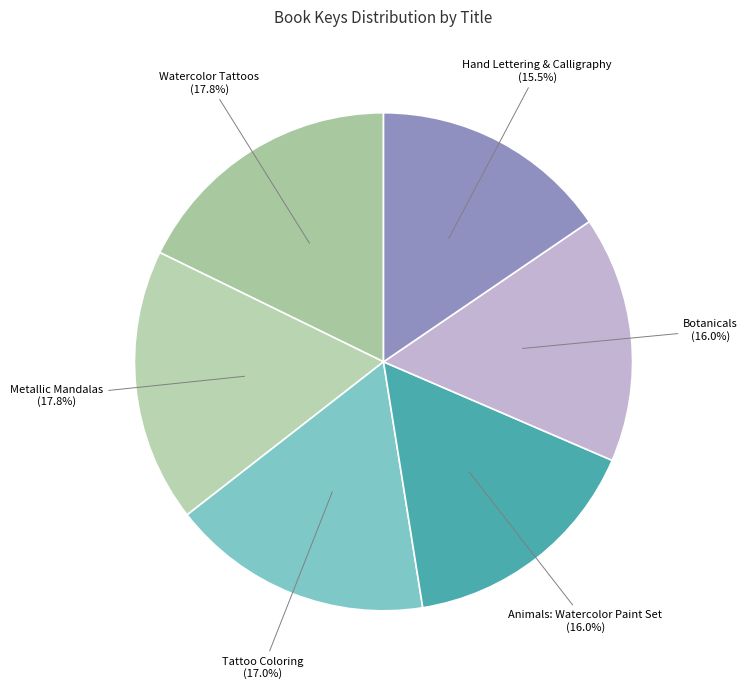

Is Metallic Mandalas the majority of the pie?

No